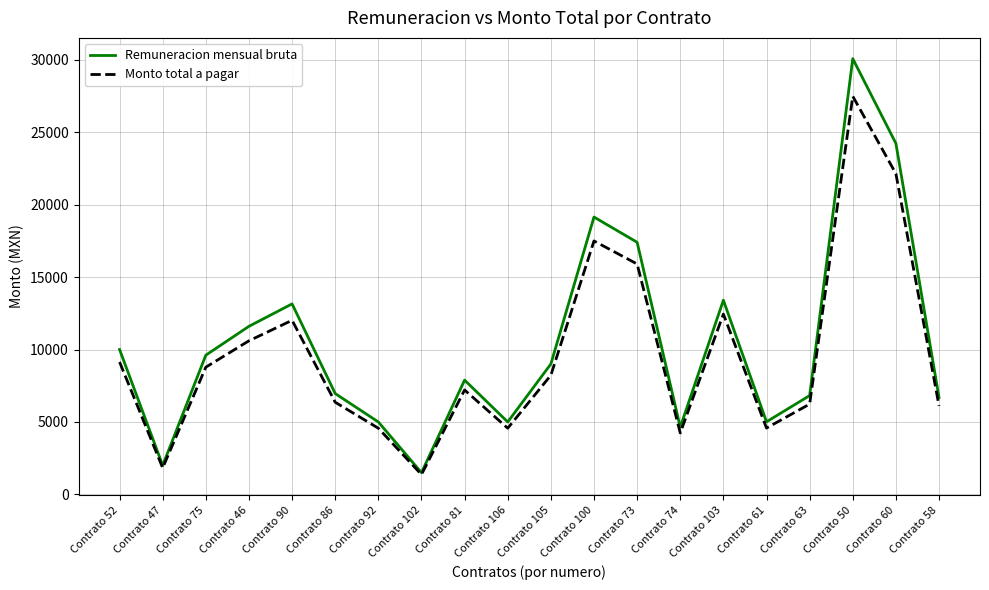

What is the approximate value of Remuneracion mensual bruta at Contrato 63?

6820.0